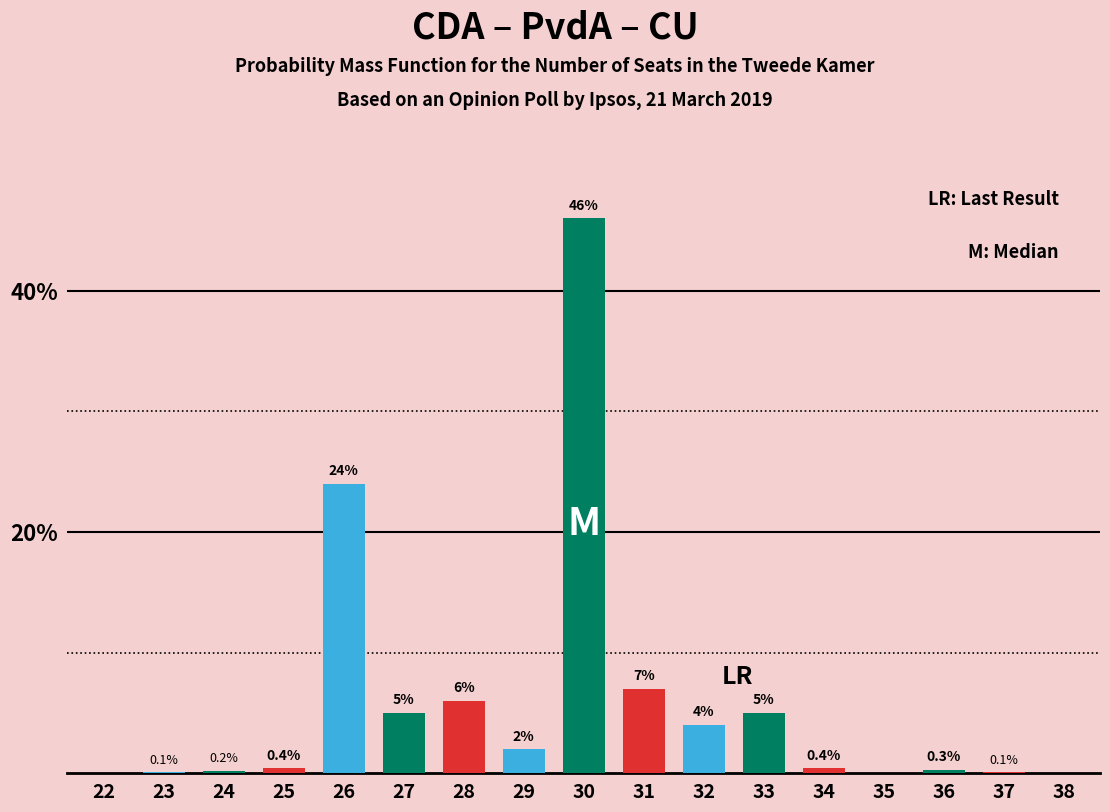

Reading left to right, what are all the values shown in this chart?

22=0.0	23=0.1	24=0.2	25=0.4	26=24.0	27=5.0	28=6.0	29=2.0	30=46.0	31=7.0	32=4.0	33=5.0	34=0.4	35=0.0	36=0.3	37=0.1	38=0.0